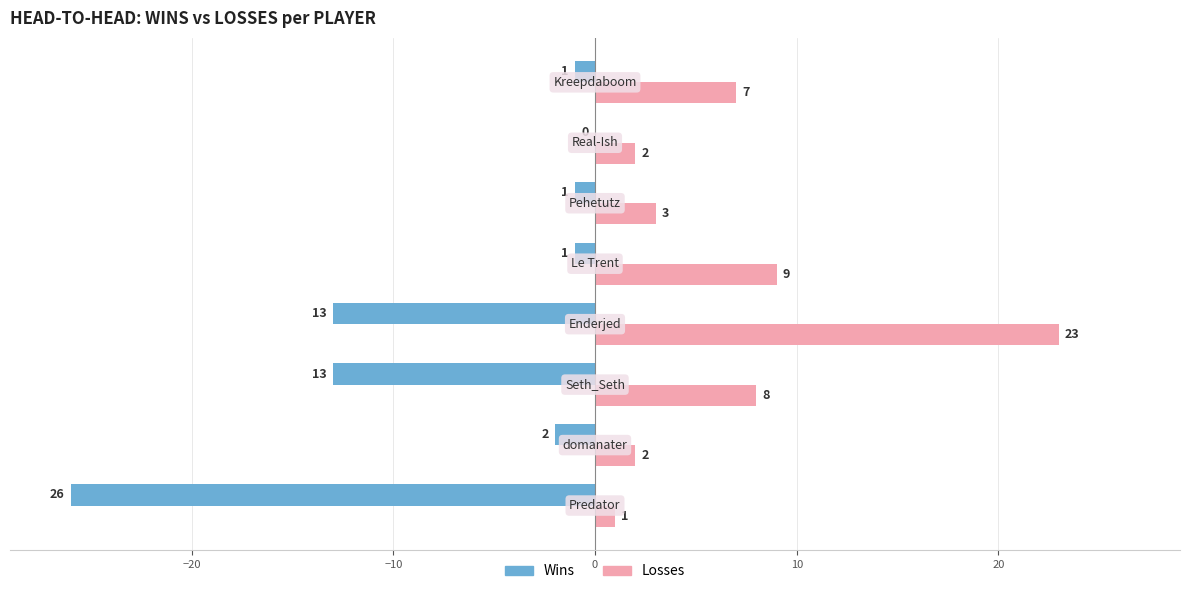

Which series has the largest total across all categories?

Losses